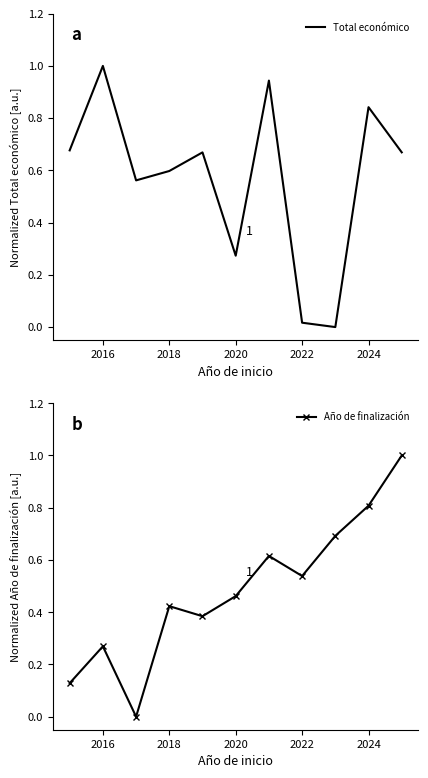

Is this an area chart (filled region under the line)?

No